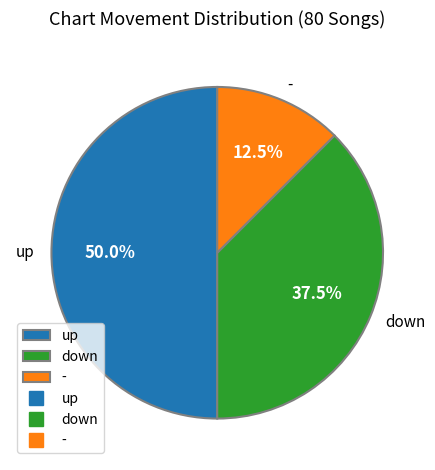

Between up and down, which is larger?

up